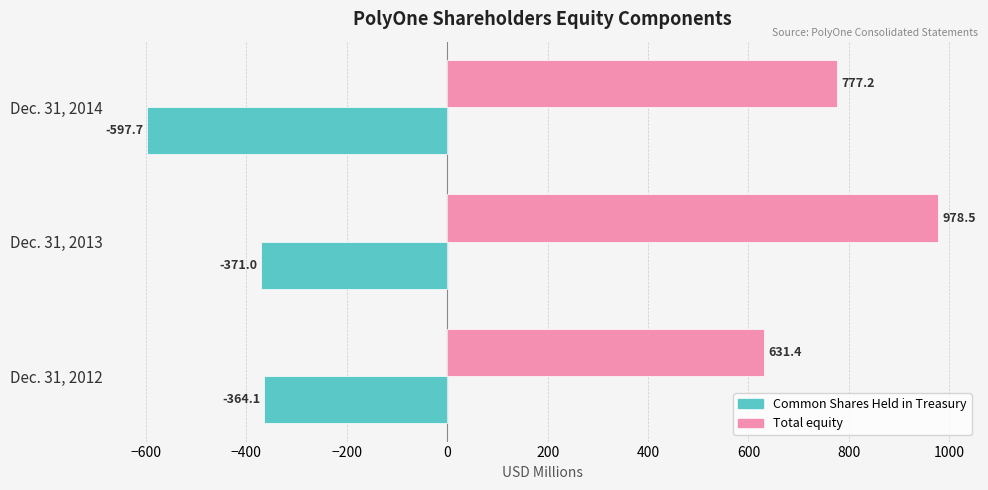

Rank the categories by Common Shares Held in Treasury value from lowest to highest.

Dec. 31, 2014, Dec. 31, 2013, Dec. 31, 2012